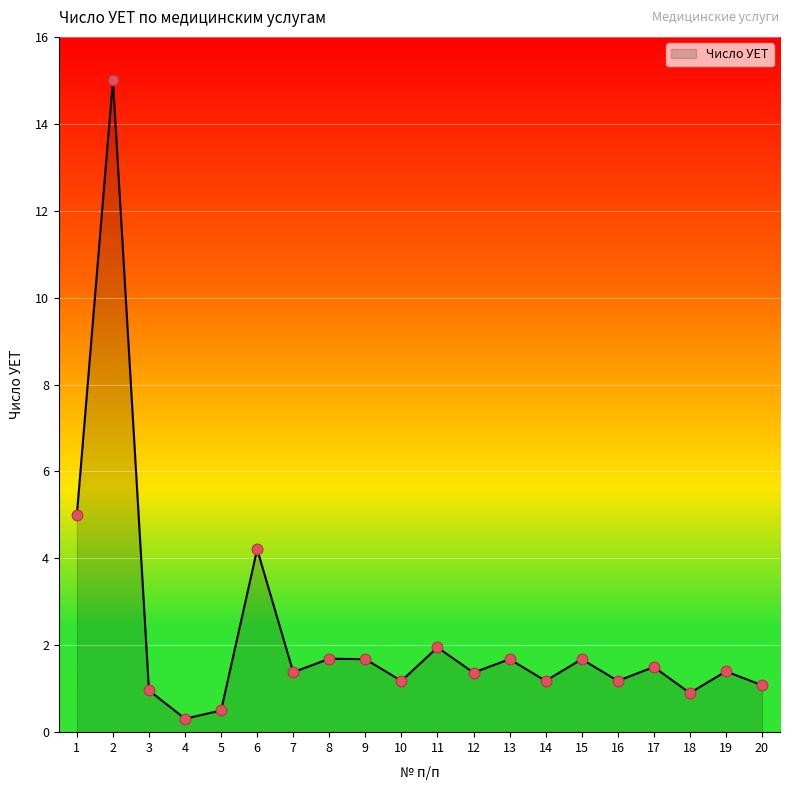

What is the ratio of the value at 14 to the value at 15?

0.7